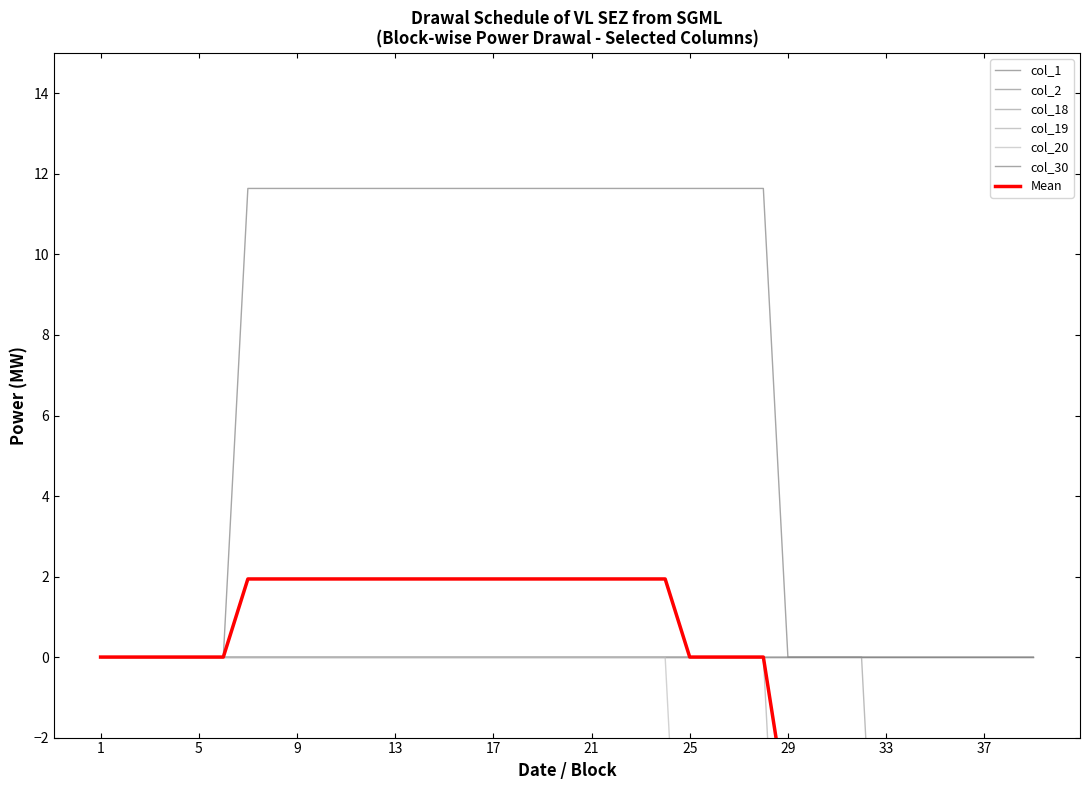

True or false: col_20 has a value of 0.0 at 1.

True